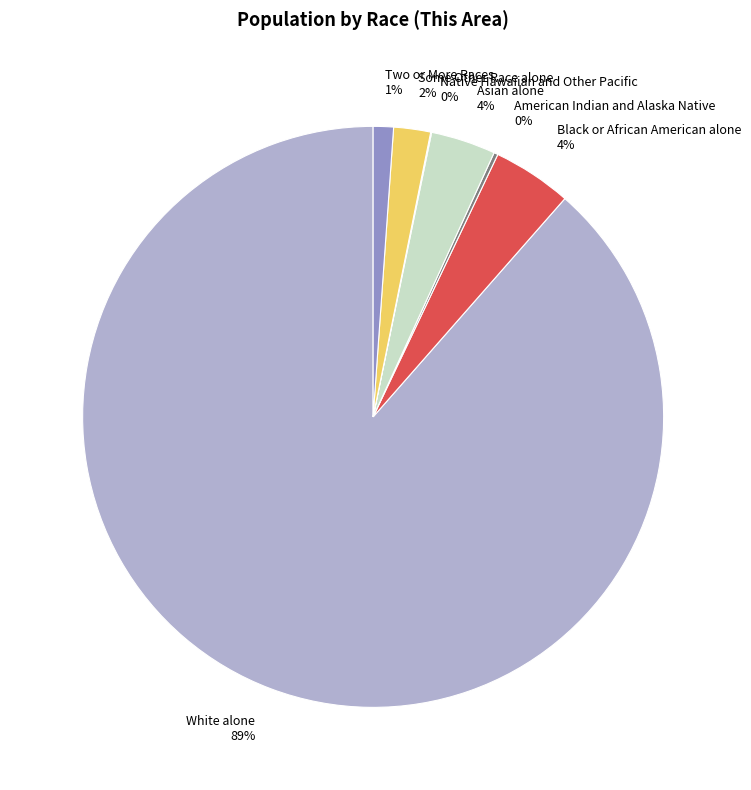

To the nearest percent, what is the average slice percentage?

14%